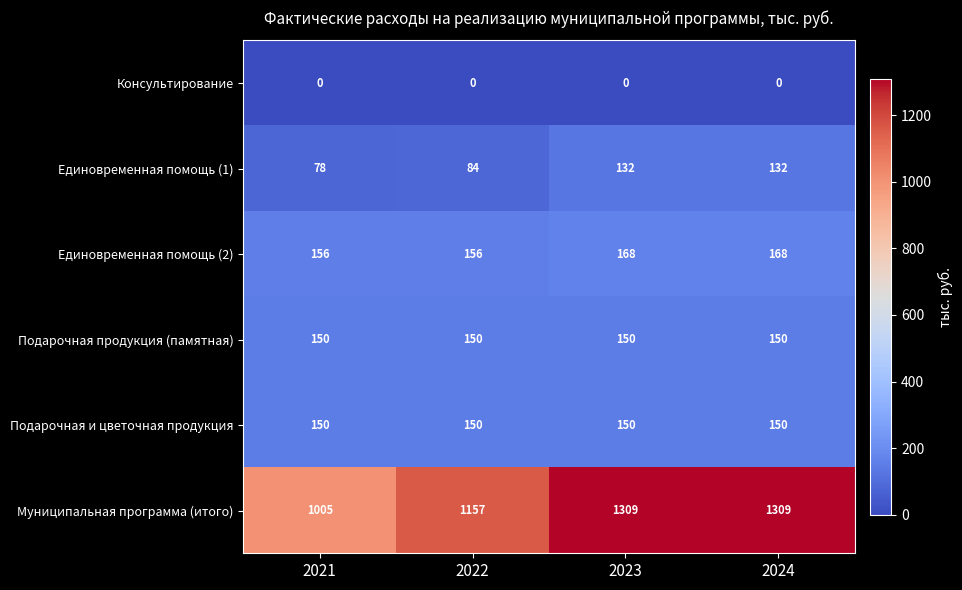

Which series has the largest total across all categories?

Муниципальная программа (итого)